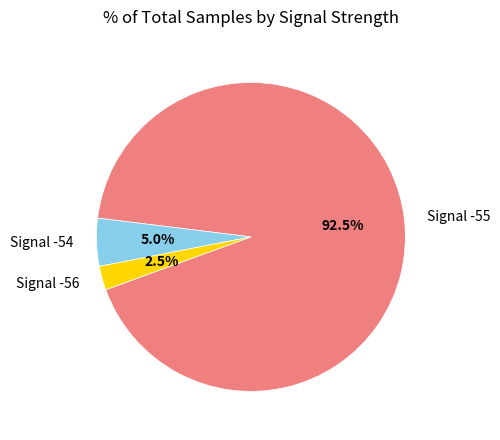

Rank the categories by value from highest to lowest.

Signal -55, Signal -54, Signal -56